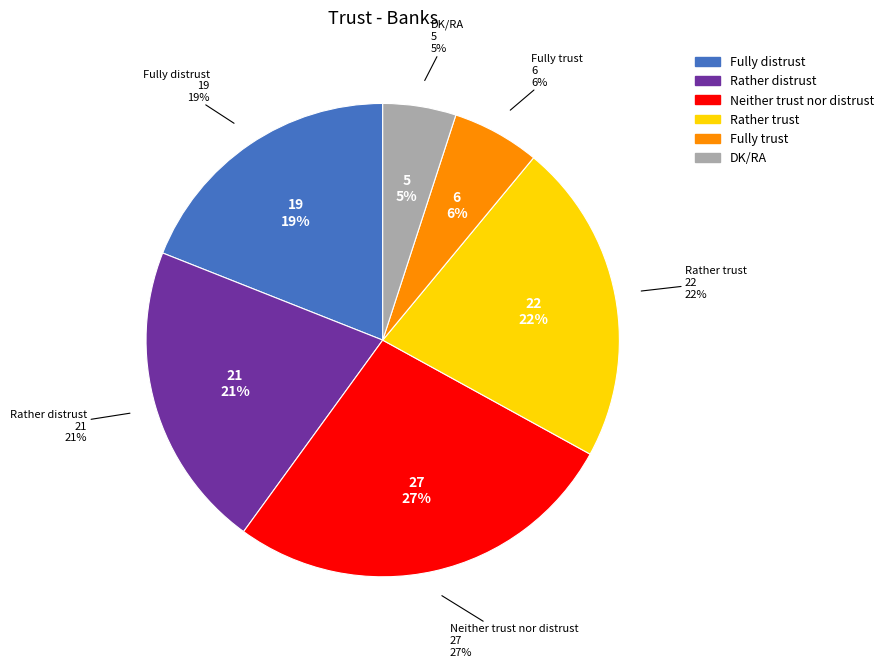

Does any single category account for the majority?

No